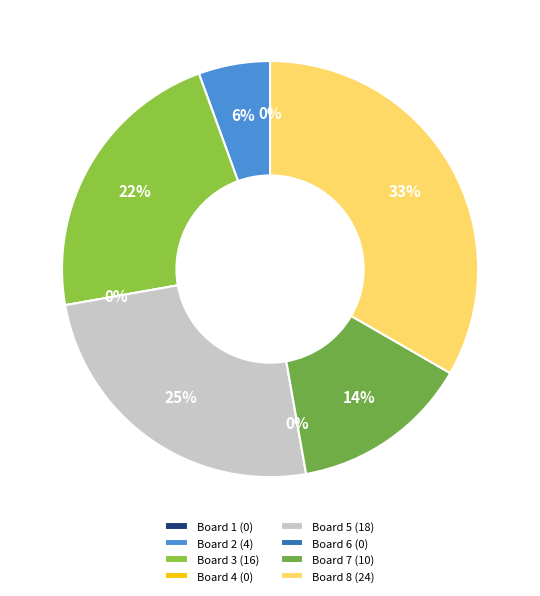

The Board 6 slice represents 1% of the pie. True or false?

False